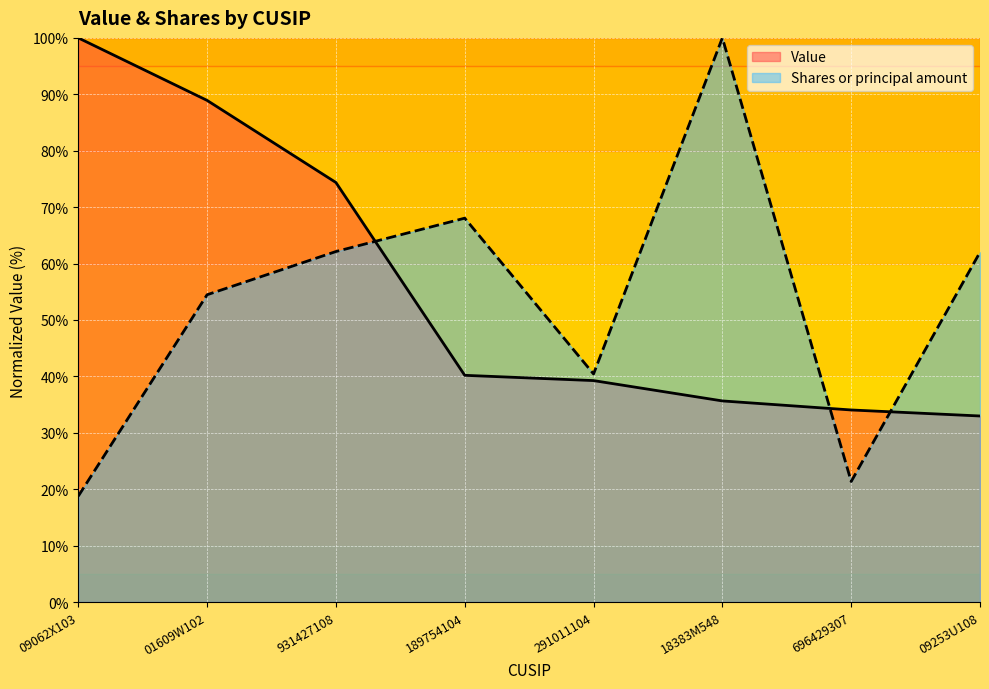

Where is Shares or principal amount nearest to the value 59?

09253U108